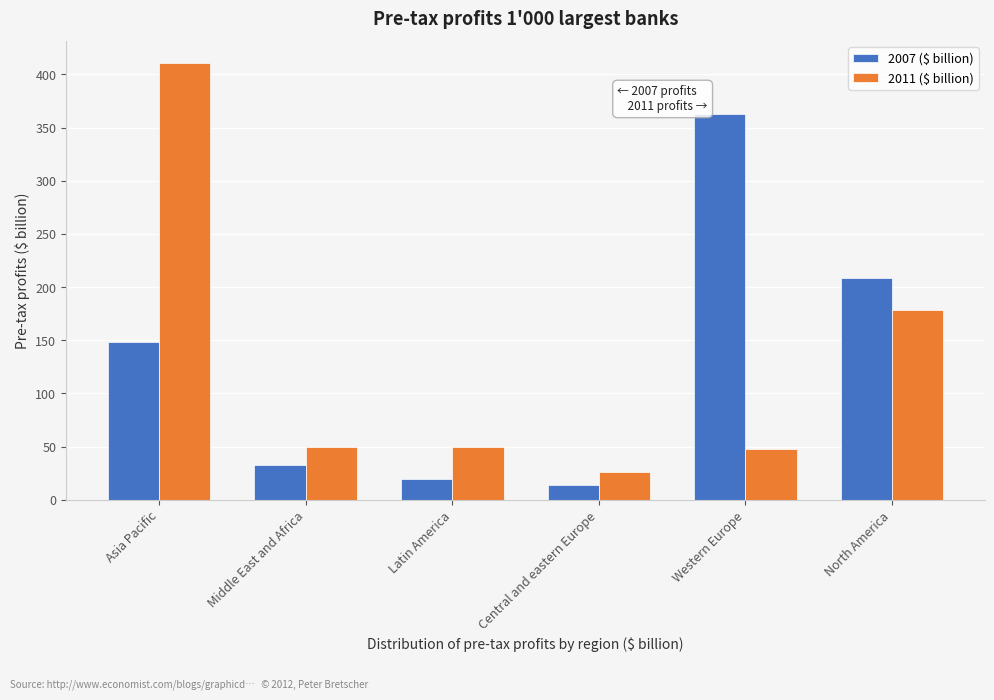

At which label does 2007 ($ billion) reach its peak?

Western Europe